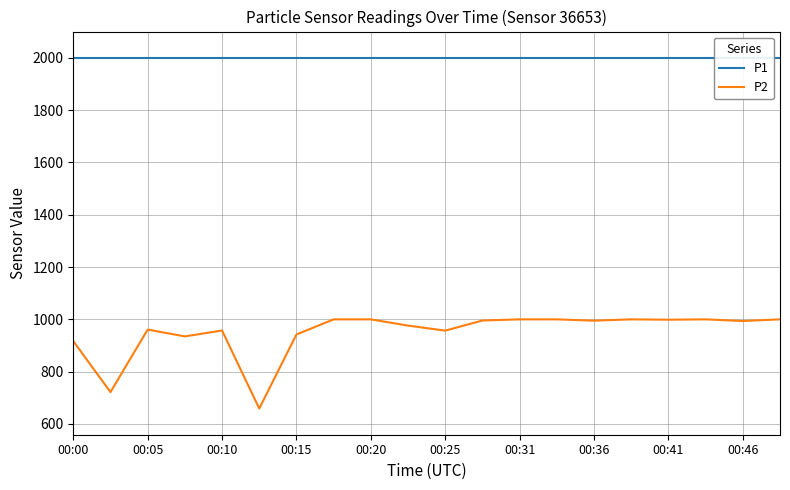

True or false: P1 and P2 intersect in this chart.

False